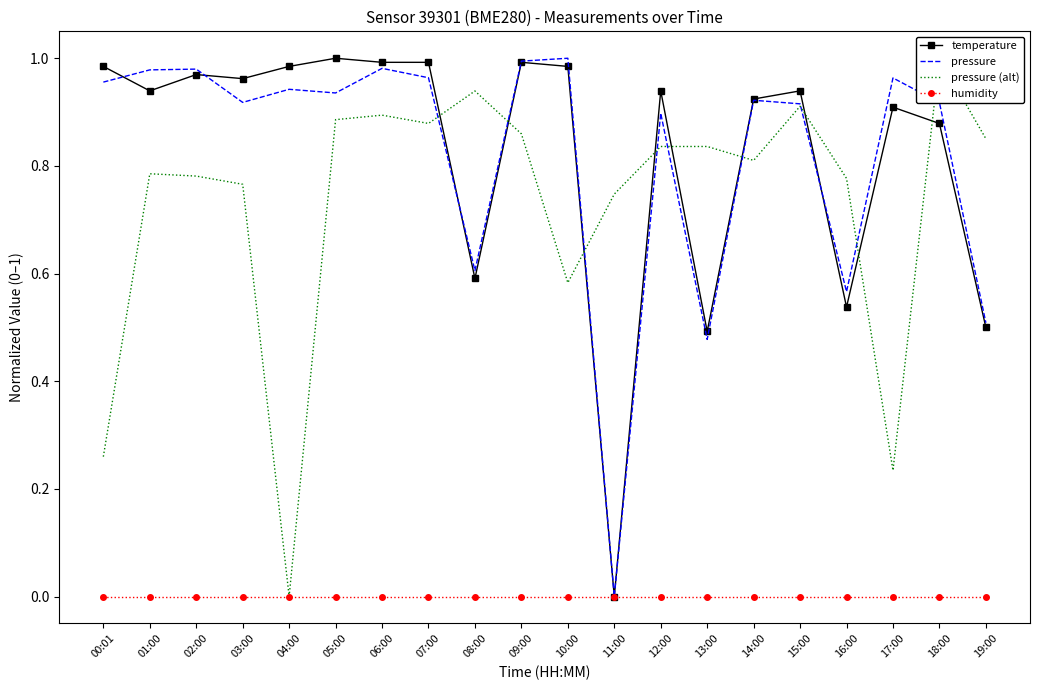

True or false: temperature and pressure intersect in this chart.

True